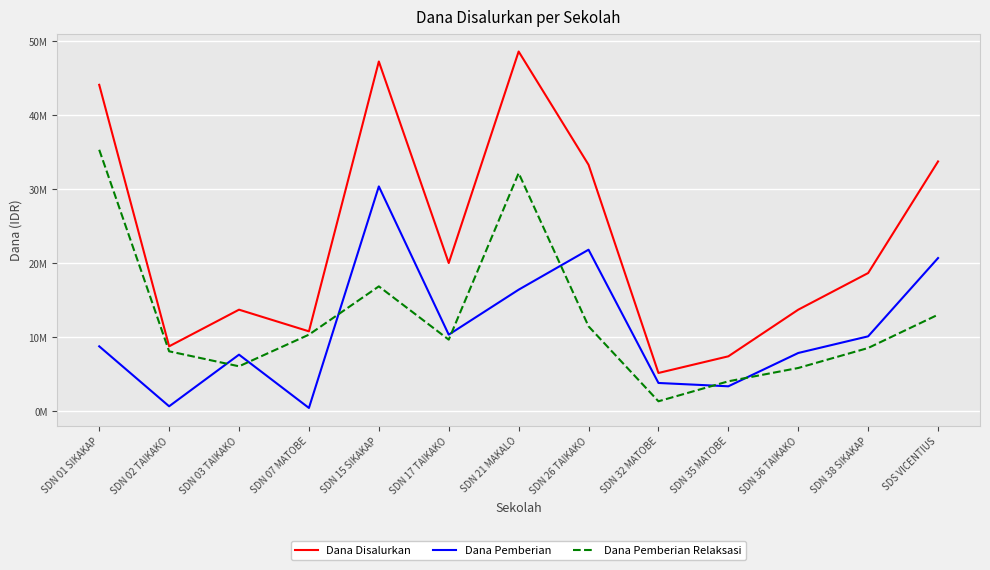

Reading left to right, what are all the values shown in this chart?

Dana Disalurkan: SDN 01 SIKAKAP=44100000	SDN 02 TAIKAKO=8775000	SDN 03 TAIKAKO=13725000	SDN 07 MATOBE=10800000	SDN 15 SIKAKAP=47250000	SDN 17 TAIKAKO=20025000	SDN 21 MAKALO=48600000	SDN 26 TAIKAKO=33300000	SDN 32 MATOBE=5175000	SDN 35 MATOBE=7425000	SDN 36 TAIKAKO=13725000	SDN 38 SIKAKAP=18675000	SDS VICENTIUS=33750000
Dana Pemberian: SDN 01 SIKAKAP=8775000	SDN 02 TAIKAKO=675000	SDN 03 TAIKAKO=7650000	SDN 07 MATOBE=450000	SDN 15 SIKAKAP=30375000	SDN 17 TAIKAKO=10350000	SDN 21 MAKALO=16425000	SDN 26 TAIKAKO=21825000	SDN 32 MATOBE=3825000	SDN 35 MATOBE=3375000	SDN 36 TAIKAKO=7875000	SDN 38 SIKAKAP=10125000	SDS VICENTIUS=20700000
Dana Pemberian Relaksasi: SDN 01 SIKAKAP=35325000	SDN 02 TAIKAKO=8100000	SDN 03 TAIKAKO=6075000	SDN 07 MATOBE=10350000	SDN 15 SIKAKAP=16875000	SDN 17 TAIKAKO=9675000	SDN 21 MAKALO=32175000	SDN 26 TAIKAKO=11475000	SDN 32 MATOBE=1350000	SDN 35 MATOBE=4050000	SDN 36 TAIKAKO=5850000	SDN 38 SIKAKAP=8550000	SDS VICENTIUS=13050000